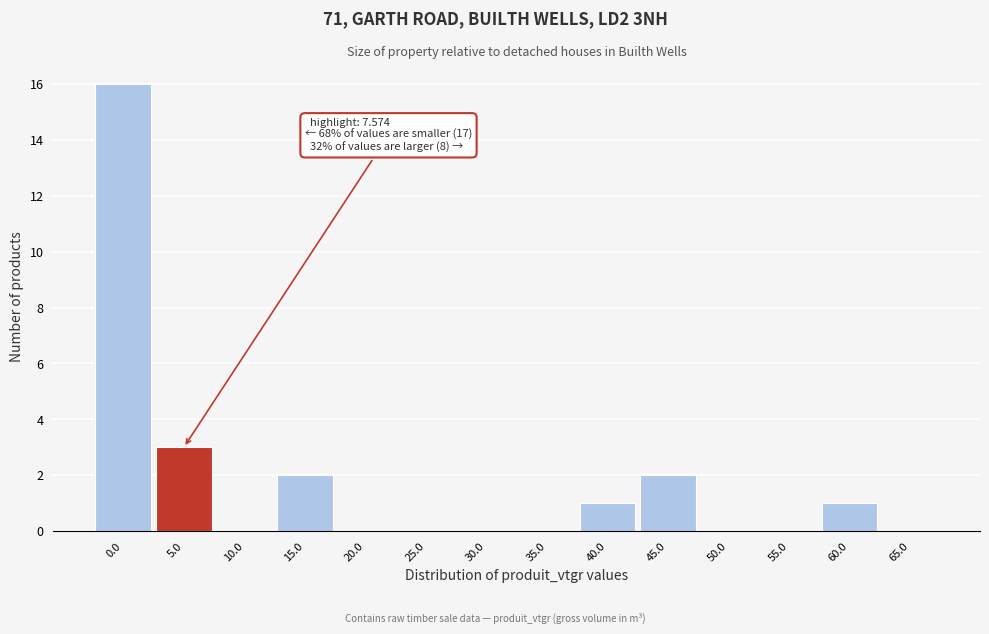

Reading left to right, list all the values displayed in this chart.

0.0=16	5.0=3	10.0=0	15.0=2	20.0=0	25.0=0	30.0=0	35.0=0	40.0=1	45.0=2	50.0=0	55.0=0	60.0=1	65.0=0